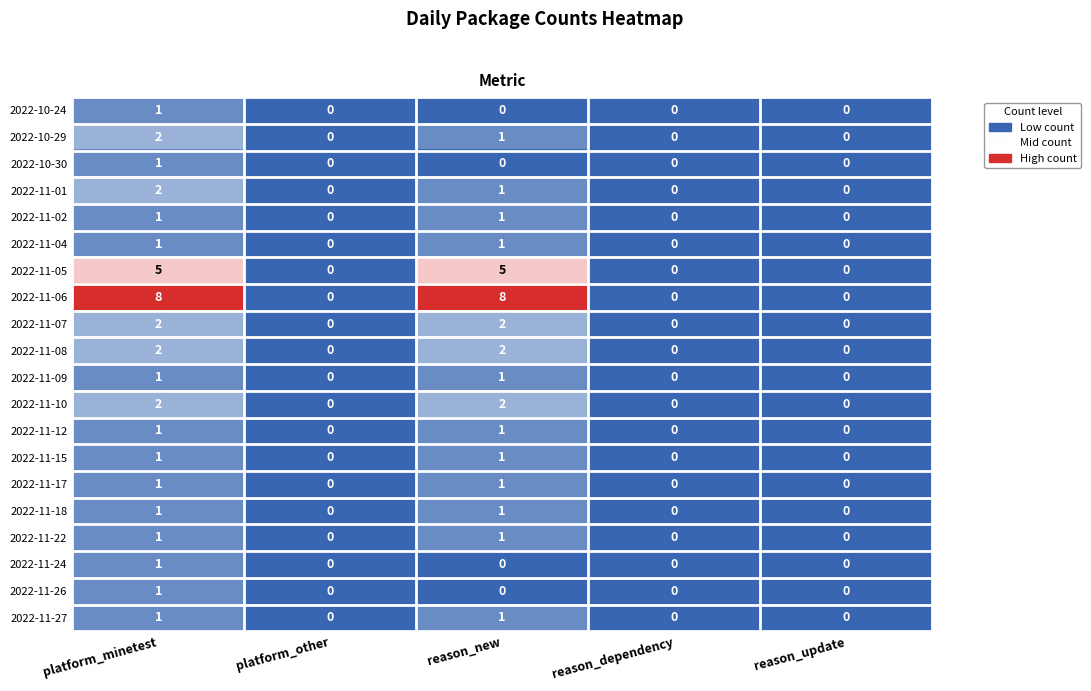

What is the greatest value displayed?

8